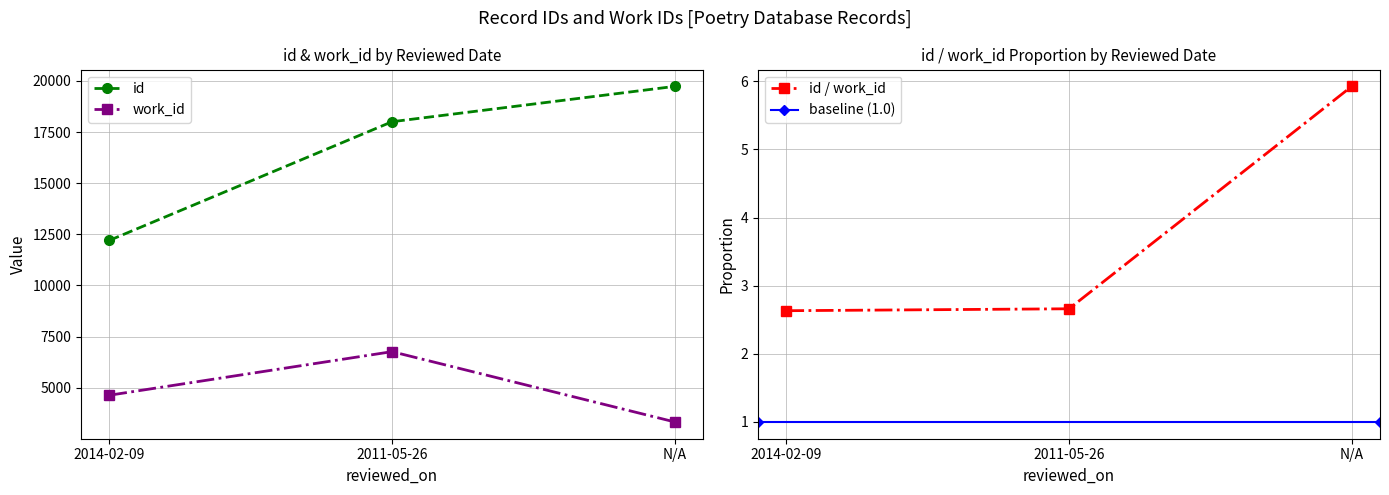

Is this an area chart (filled region under the line)?

No